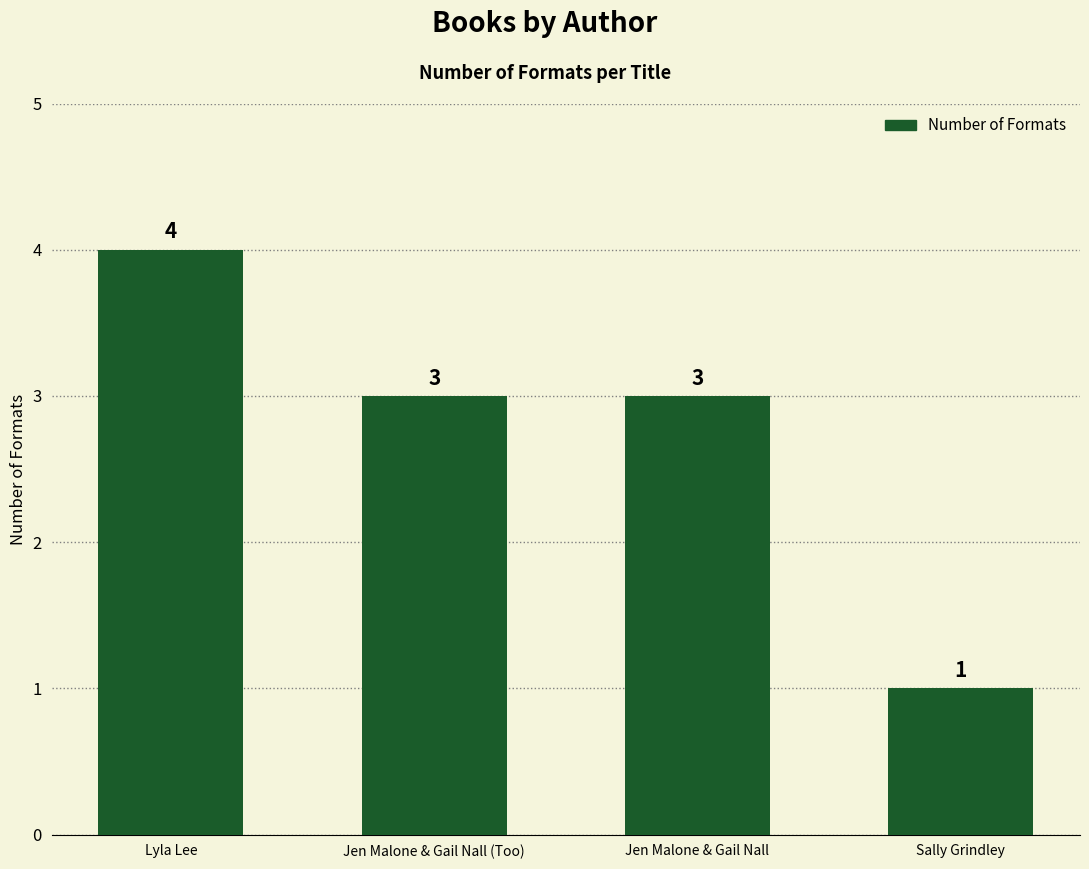

Reading left to right, list all the values displayed in this chart.

4	3	3	1